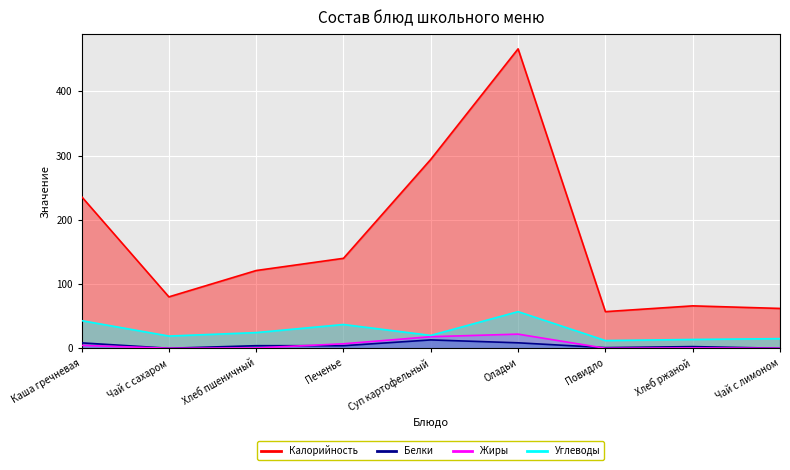

At how many categories does at least one series exceed 70?

6